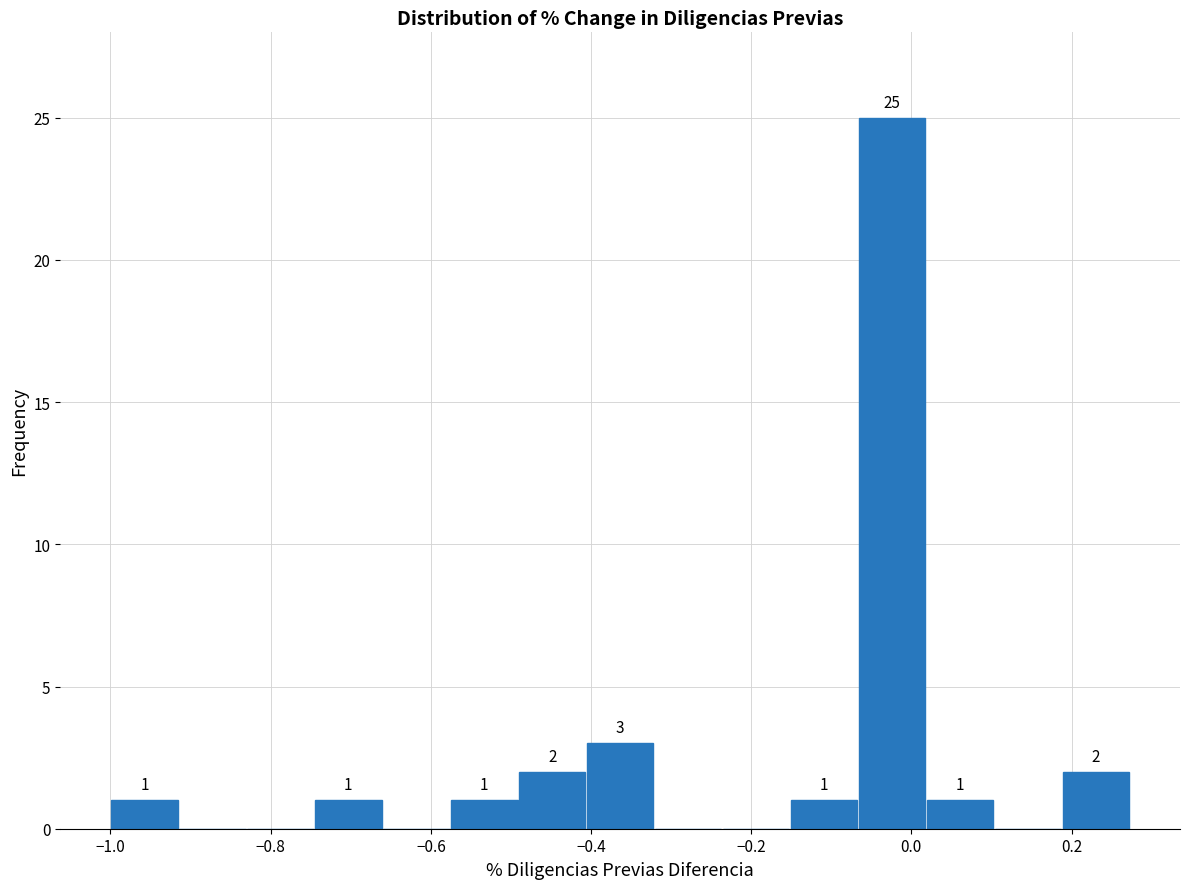

Which range on the x-axis has the tallest bar?

-0.06 to 0.02